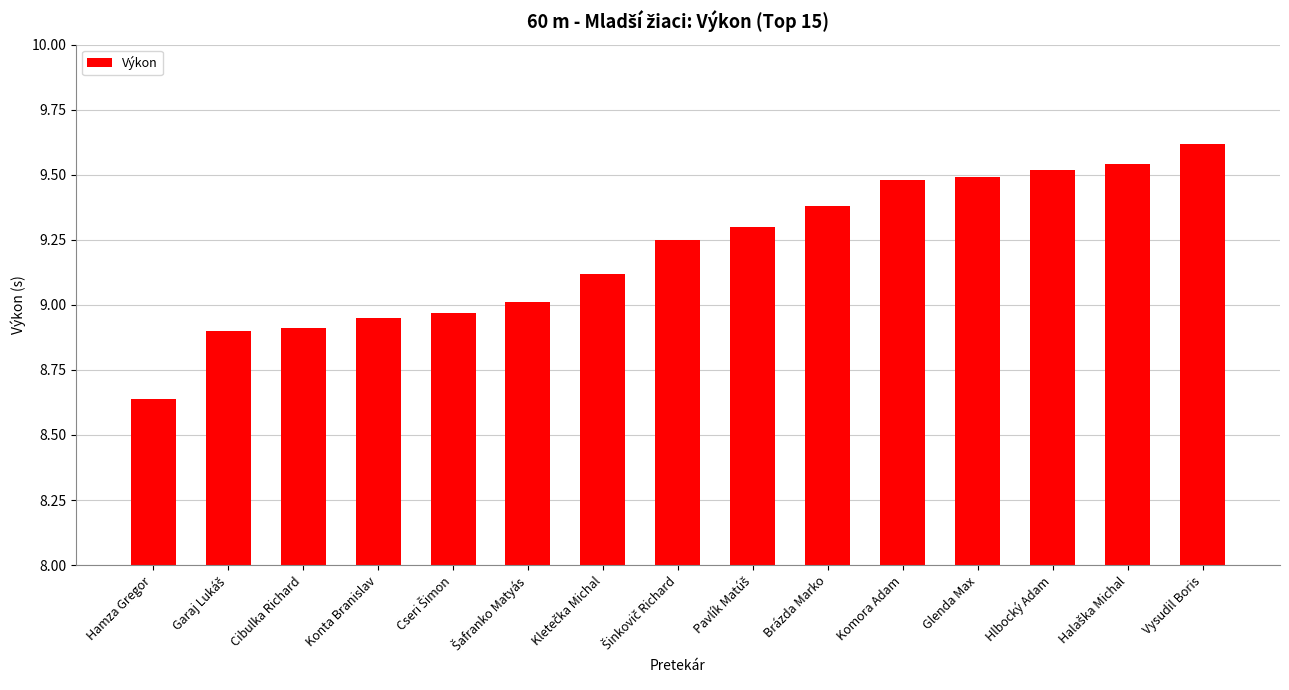

What is the value of the 15th bar from the left?

9.6